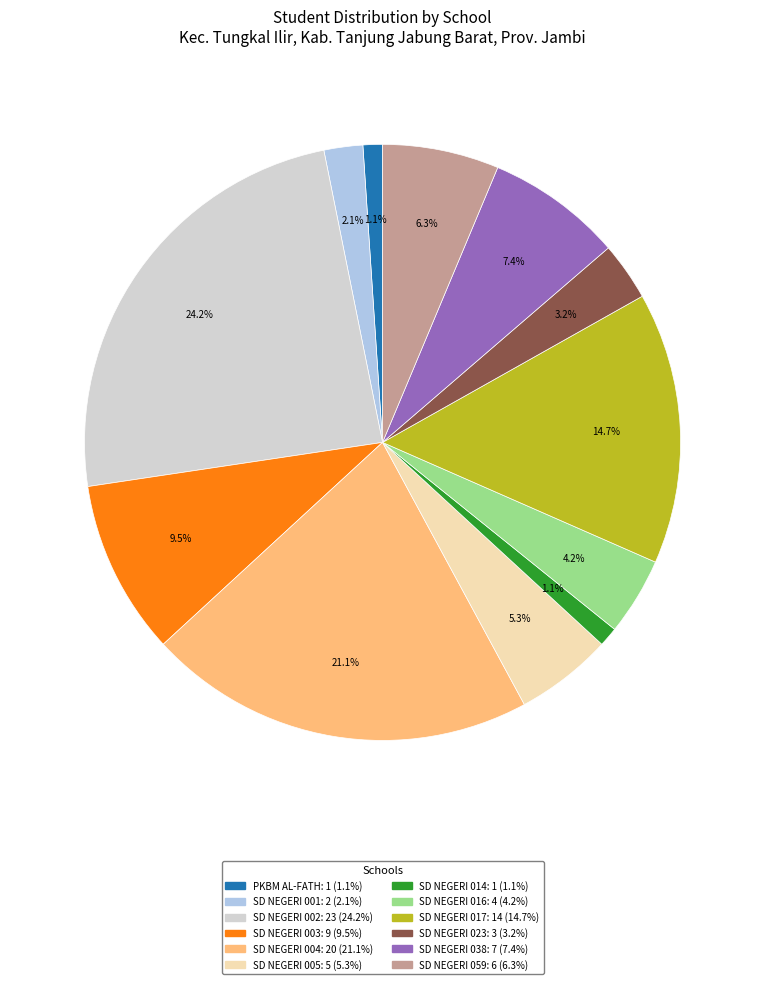

How many slices are in this pie chart?

12